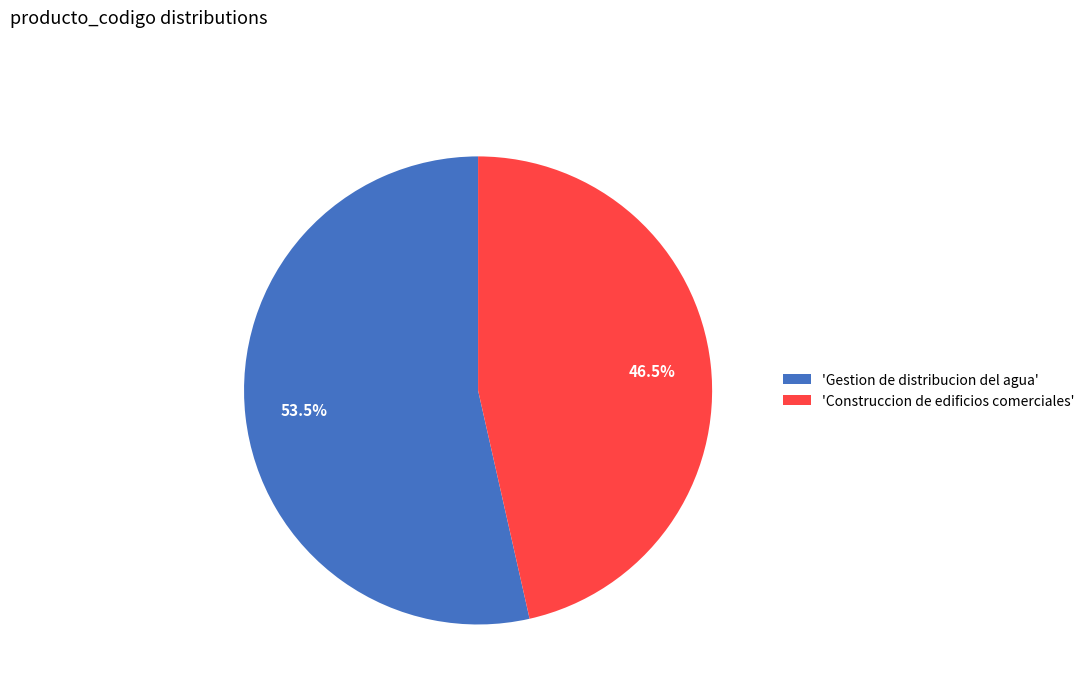

Is there a majority slice in this chart?

Yes